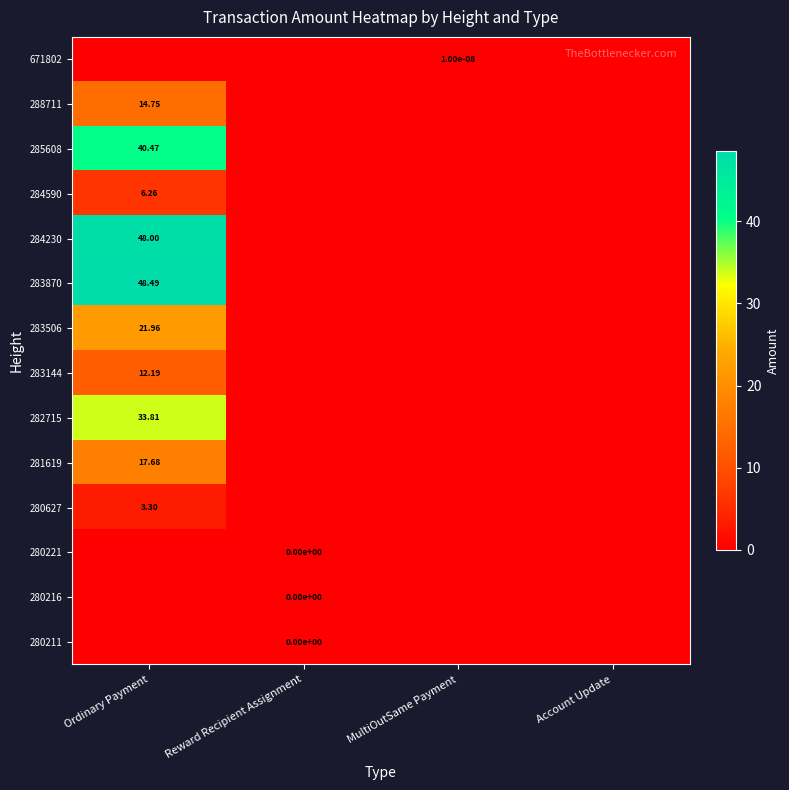

How many series are shown in this chart?

14